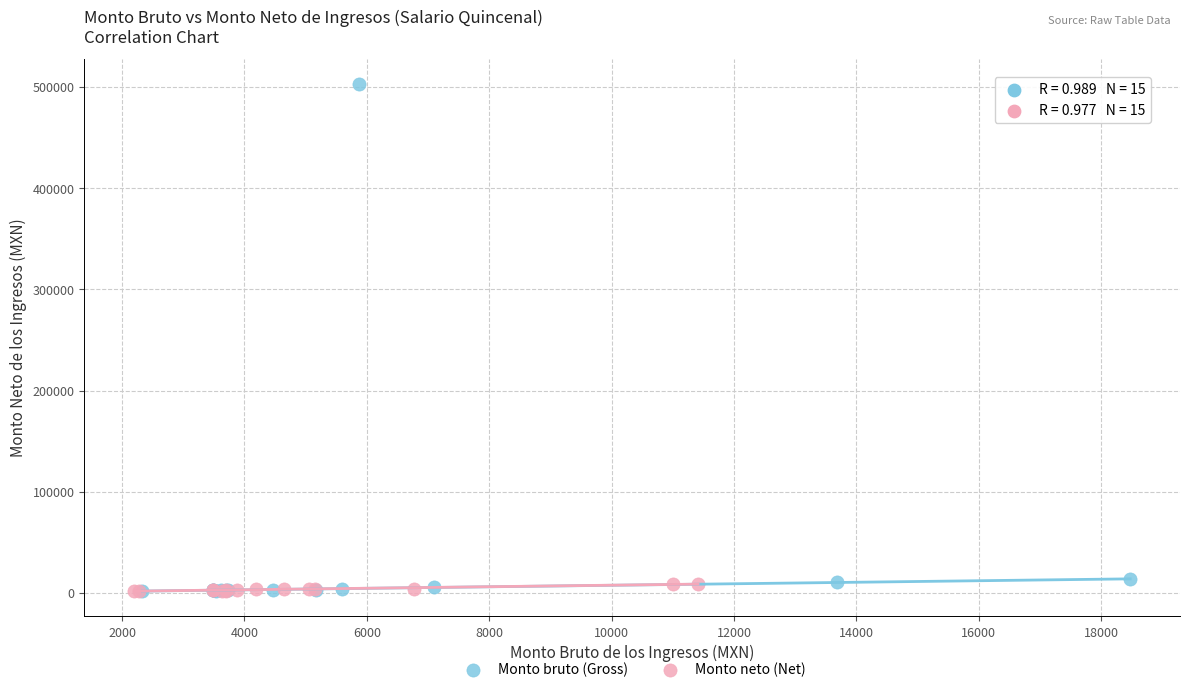

Which series contains the highest Y value?

Monto bruto (Gross)